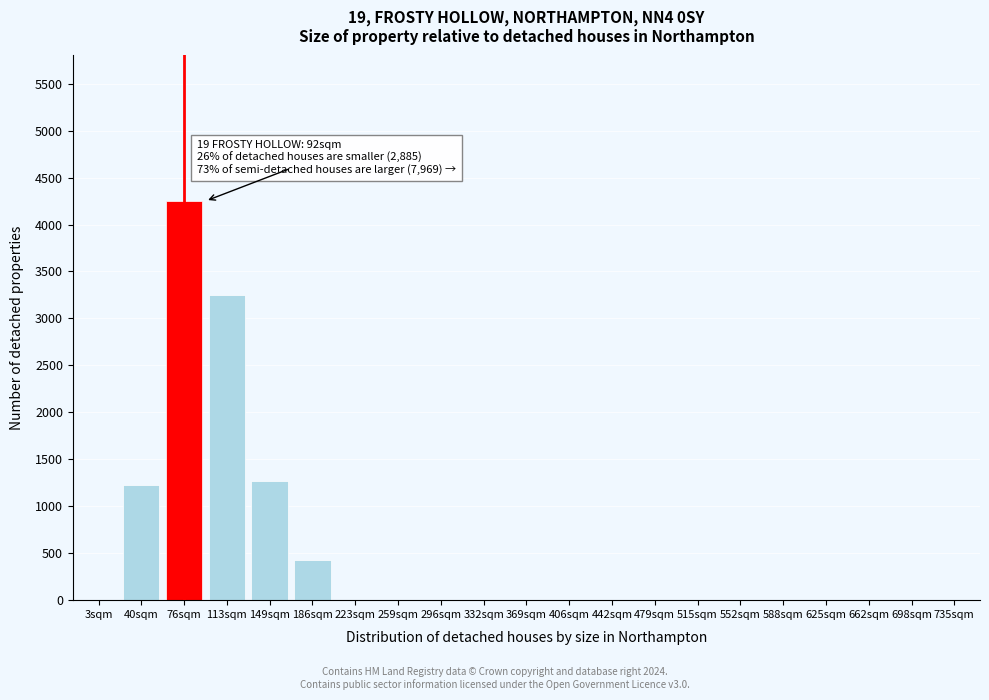

Reading left to right, list all the values displayed in this chart.

3sqm=0	40sqm=1230	76sqm=4250	113sqm=3250	149sqm=1270	186sqm=430	223sqm=0	259sqm=0	296sqm=0	332sqm=0	369sqm=0	406sqm=0	442sqm=0	479sqm=0	515sqm=0	552sqm=0	588sqm=0	625sqm=0	662sqm=0	698sqm=0	735sqm=0